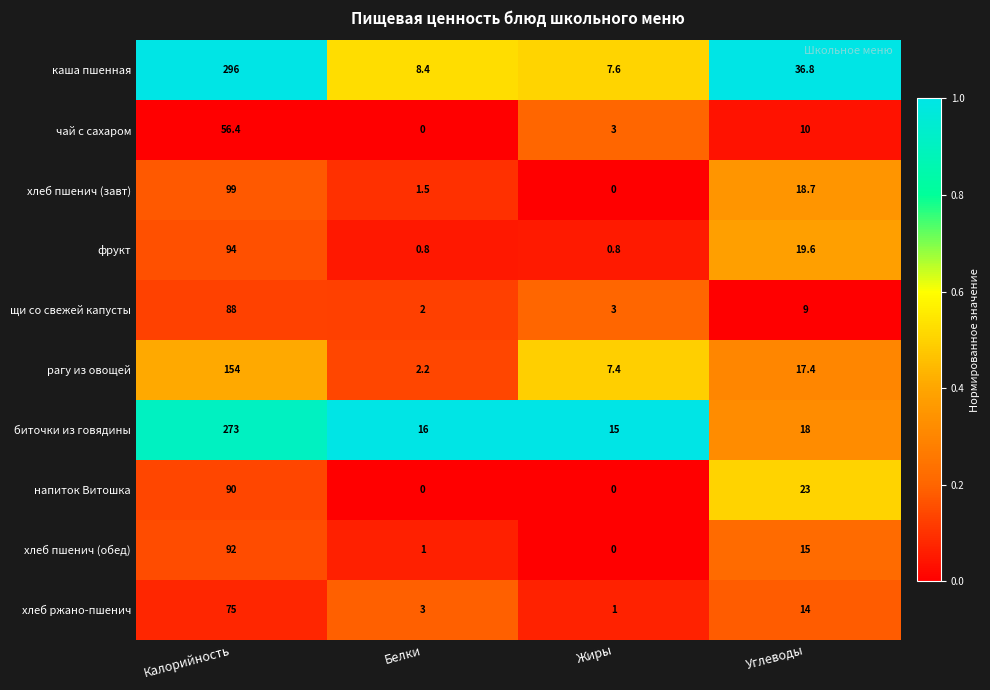

Which series has the largest total across all categories?

каша пшенная